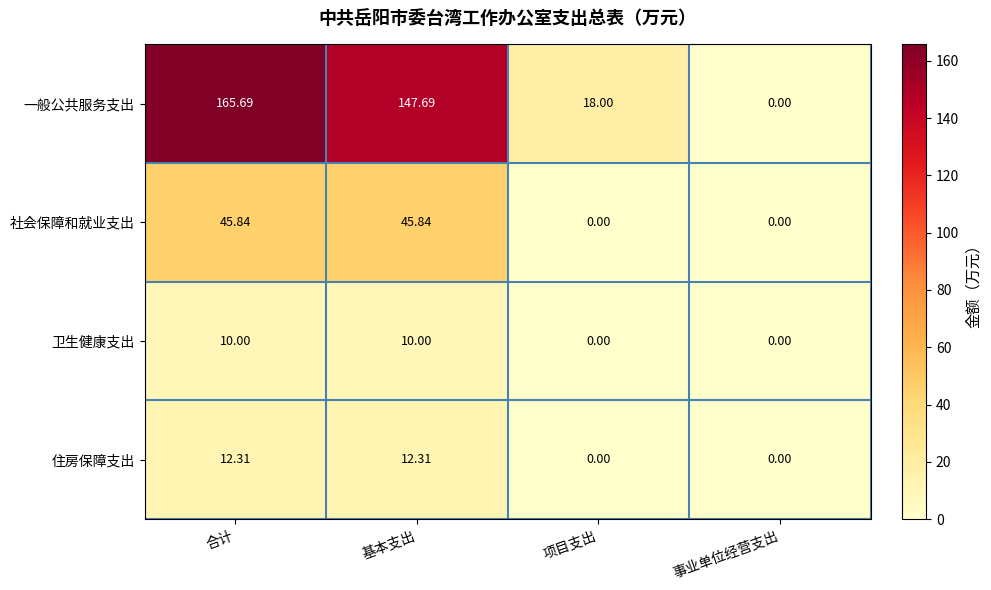

How many categories are shown in the chart?

4